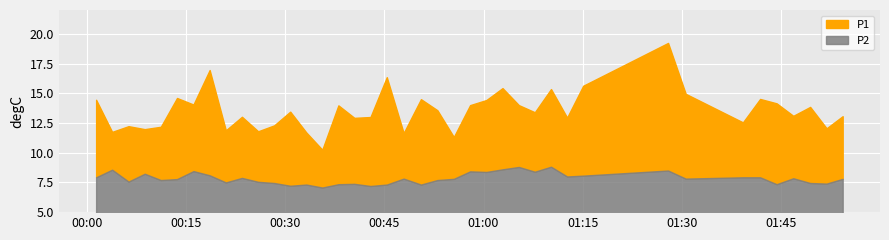

How many values in the P1 series exceed 13?

24